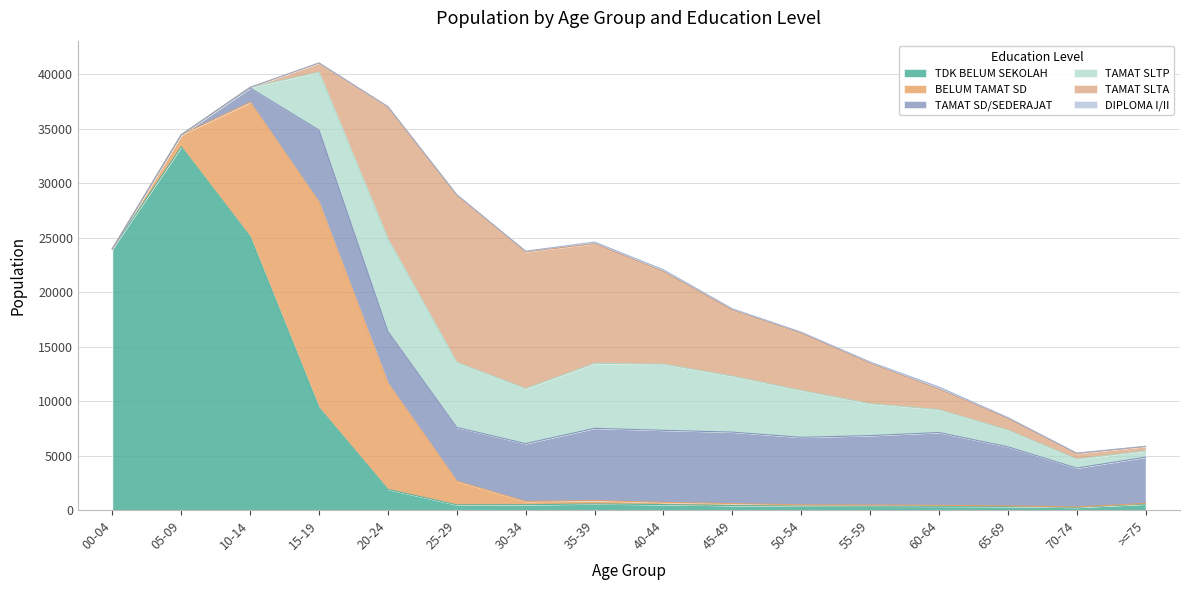

How many times do BELUM TAMAT SD and TAMAT SLTP cross each other?

1